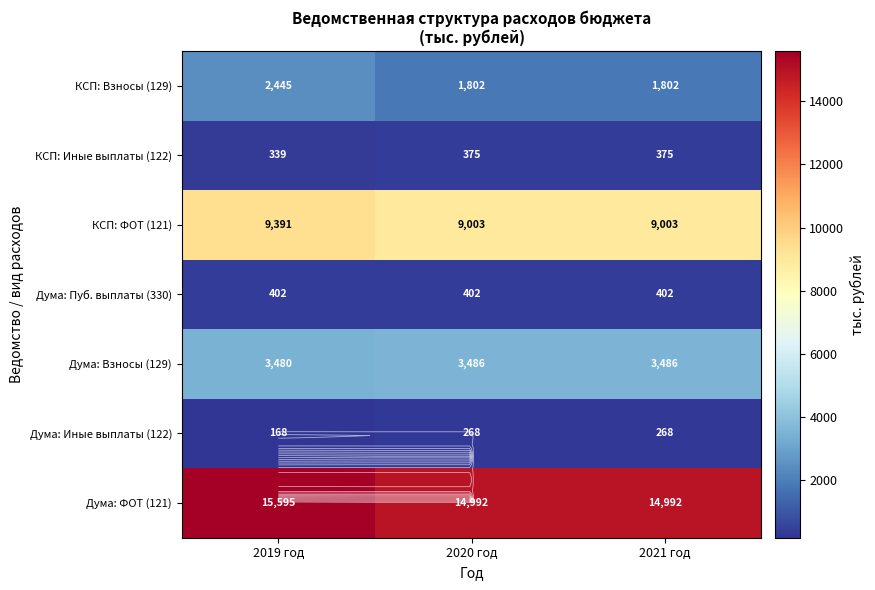

How many data points does each series have?

3